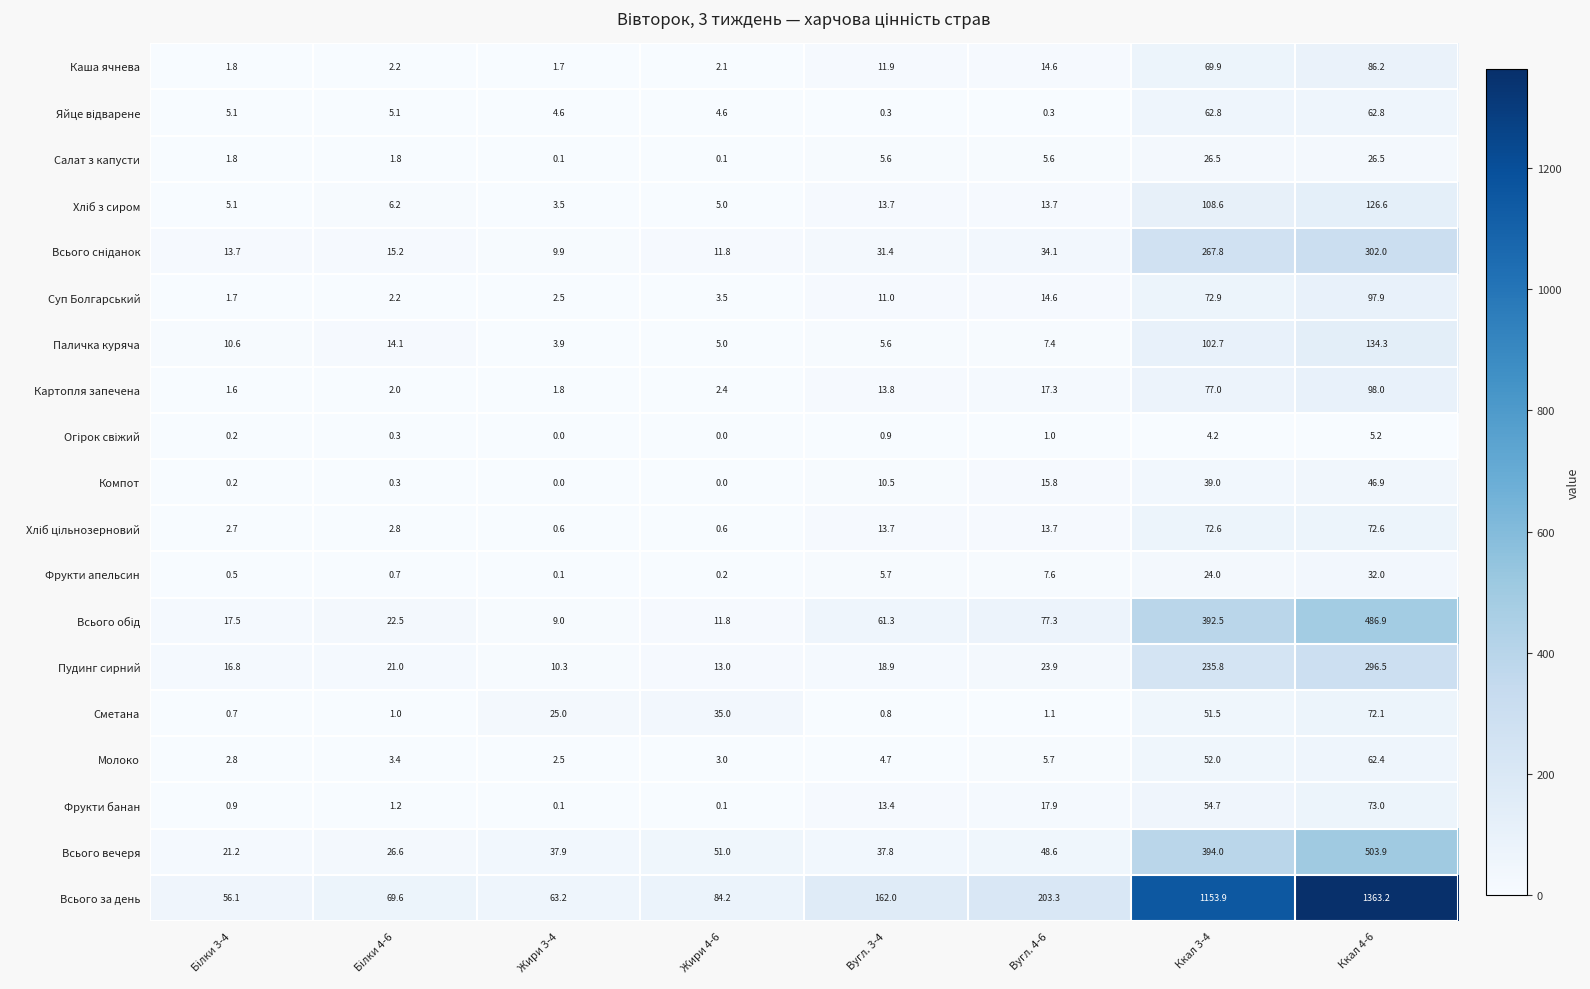

What is the total value across all series at Жири 4-6?

233.4